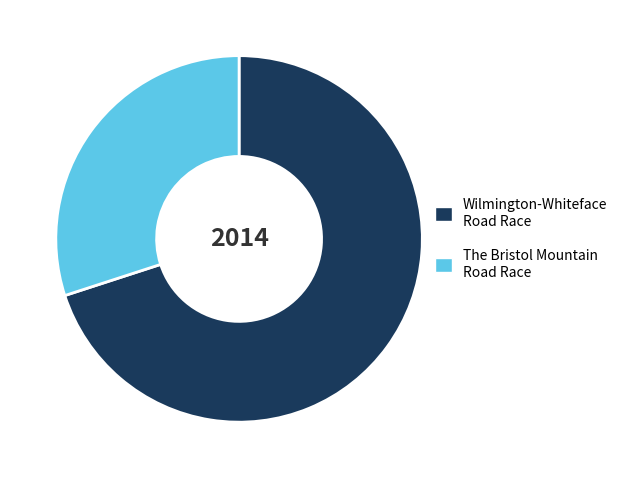

Which category has the smallest portion of the pie?

The Bristol Mountain Road Race